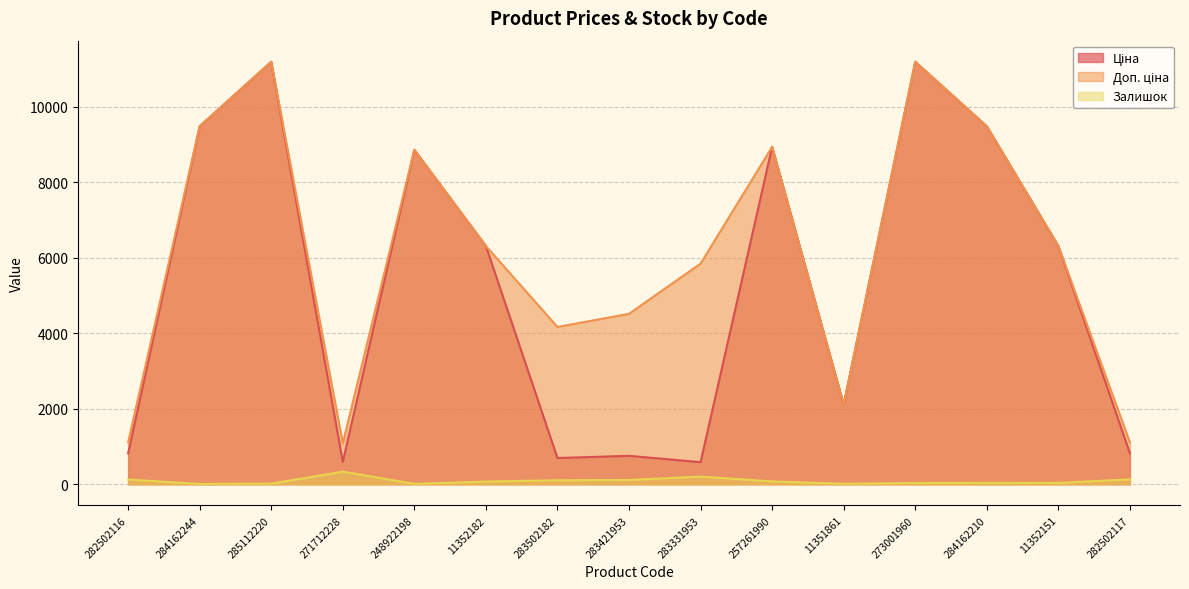

What is the average value of the Залишок series?

87.1